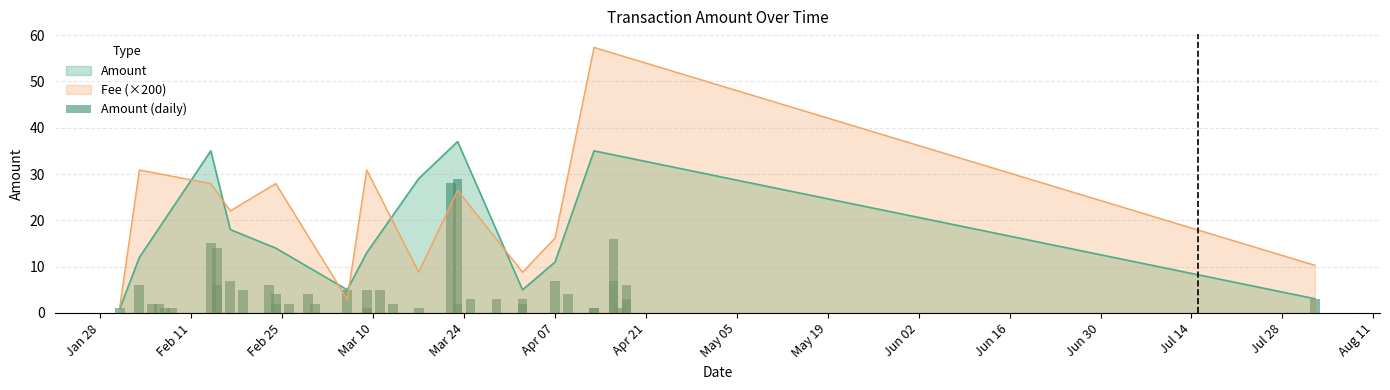

How many data points are above 3?

20